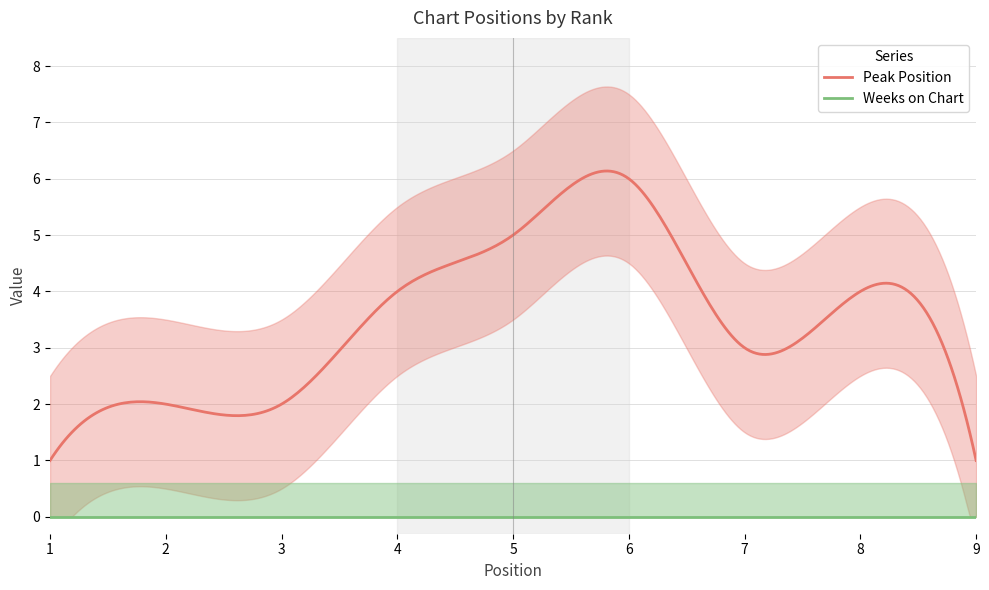

Which category has the highest value across all series?

6